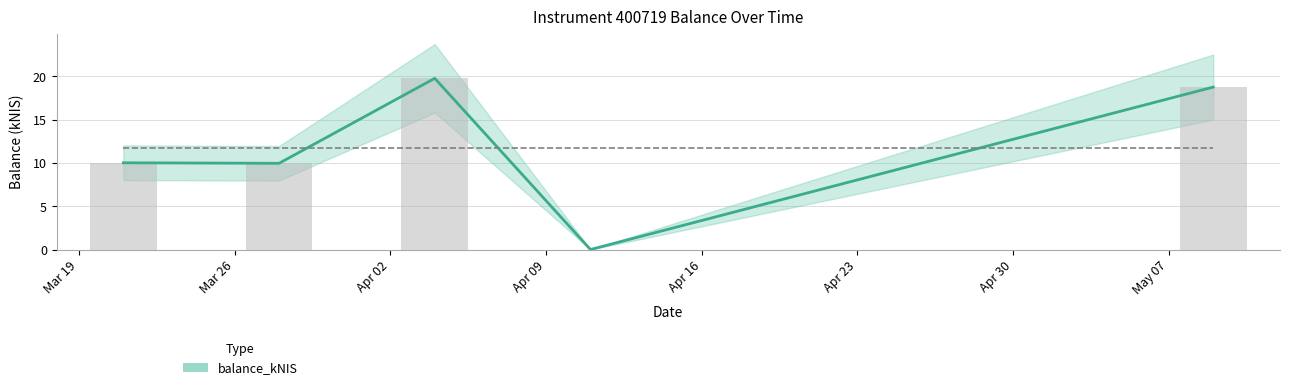

What is the sum of all values?

58.5